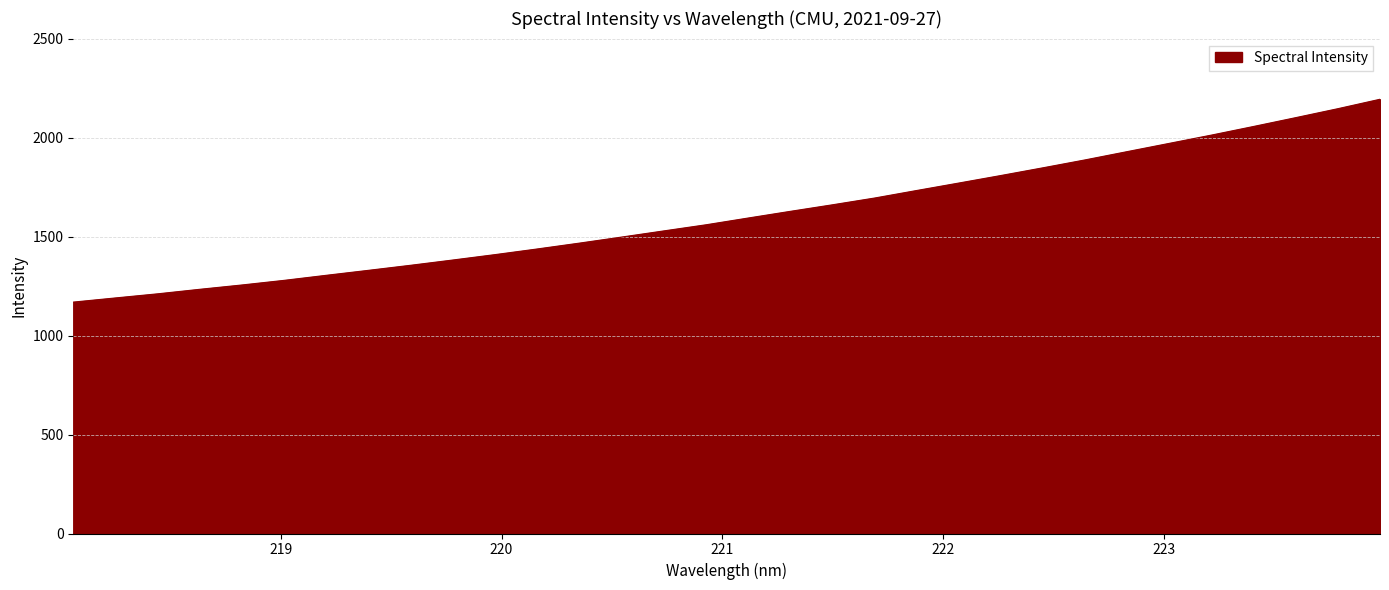

What is the greatest value displayed?

2193.5